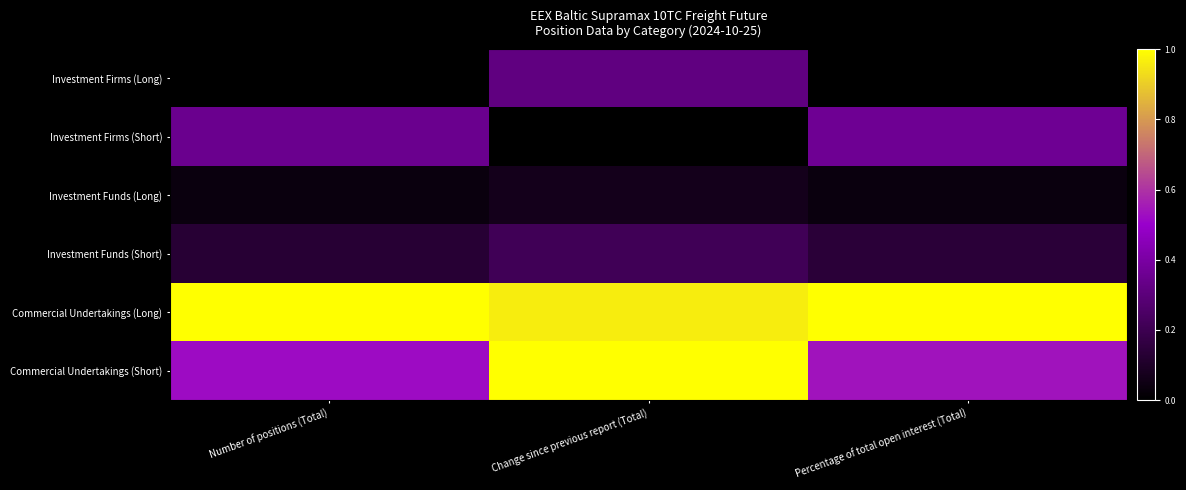

At which category is the sum across all series the highest?

Change since previous report (Total)